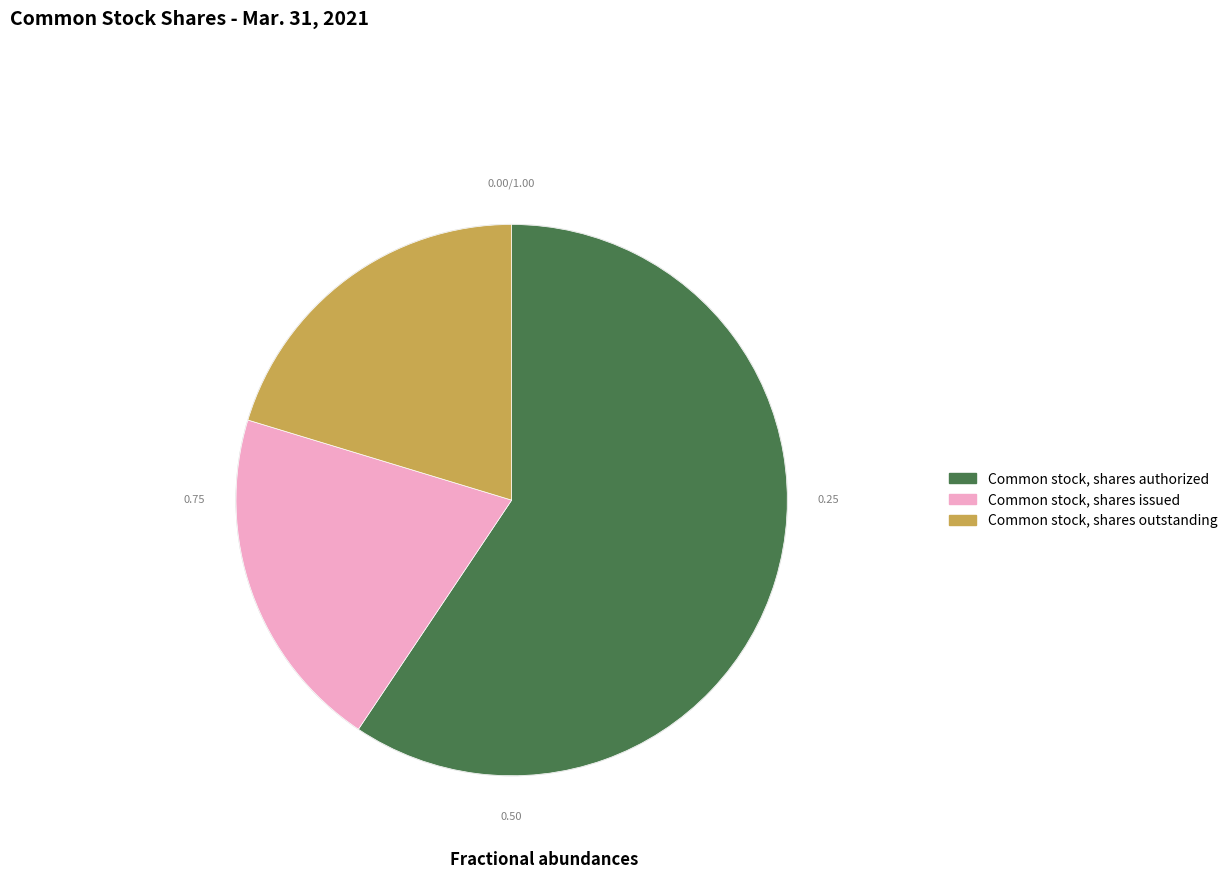

Between Common stock, shares issued and Common stock, shares authorized, which is larger?

Common stock, shares authorized